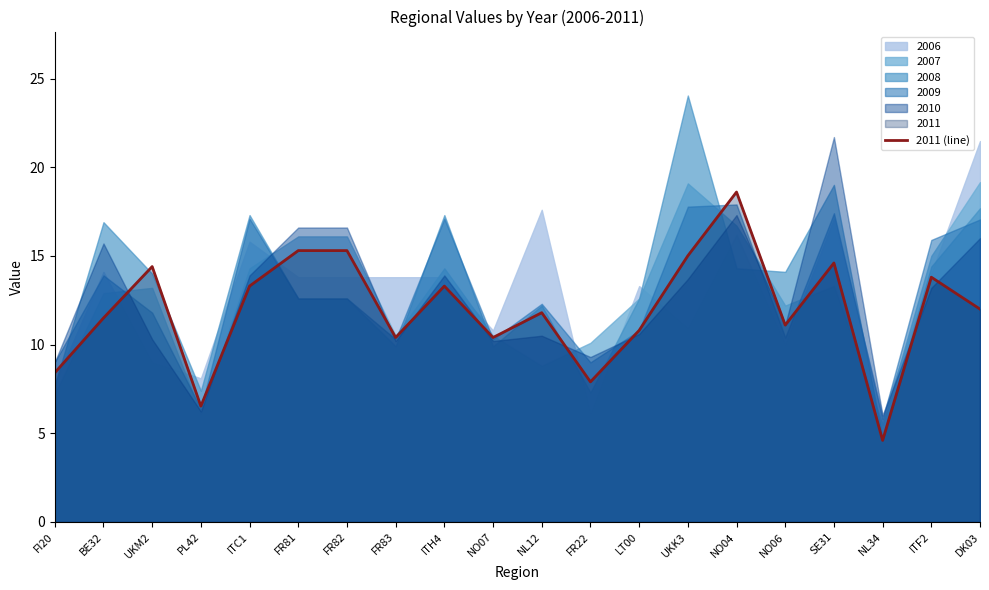

How many interior local peaks (higher than both neighbors) does the data have?

6